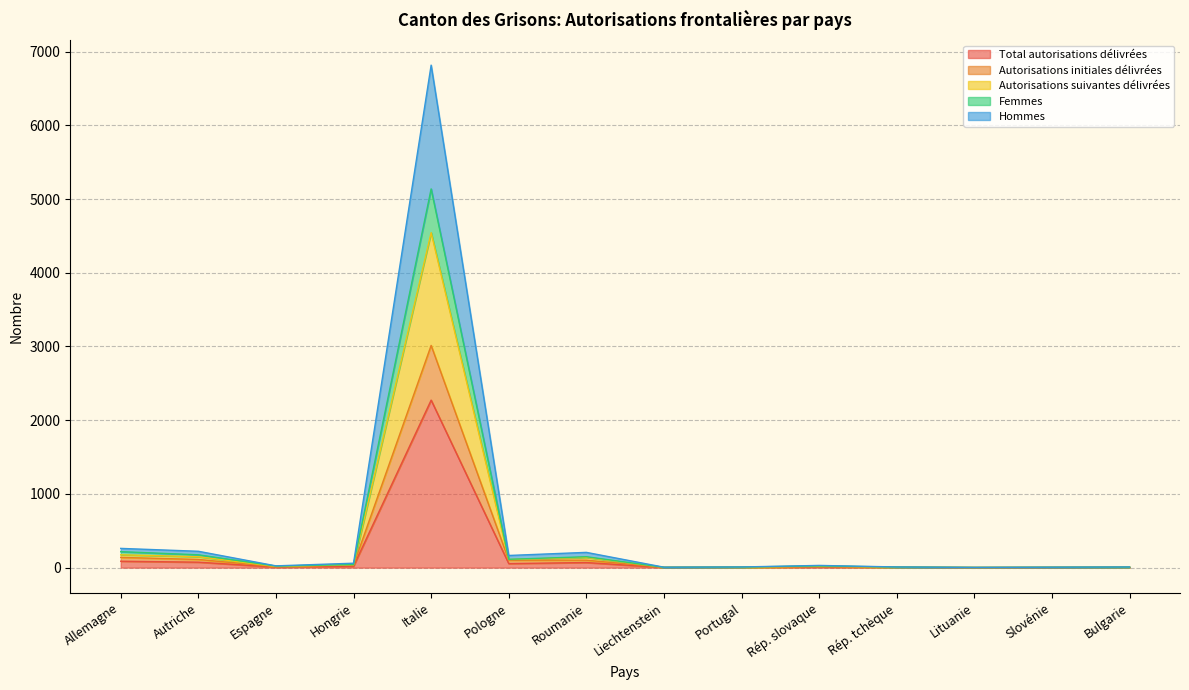

What is the label of the 6th point from the left?

Pologne